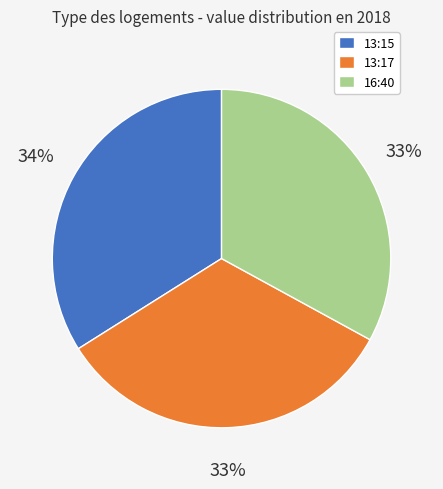

Count the number of slices in the pie.

3